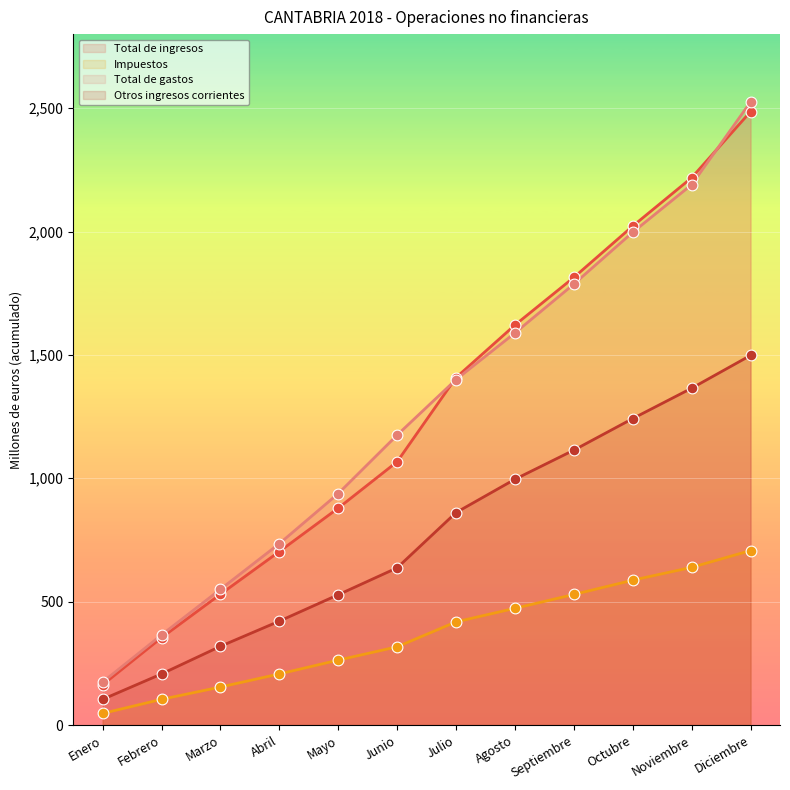

Is the value of Otros ingresos corrientes at Julio greater than the value of Total de gastos at Octubre?

No